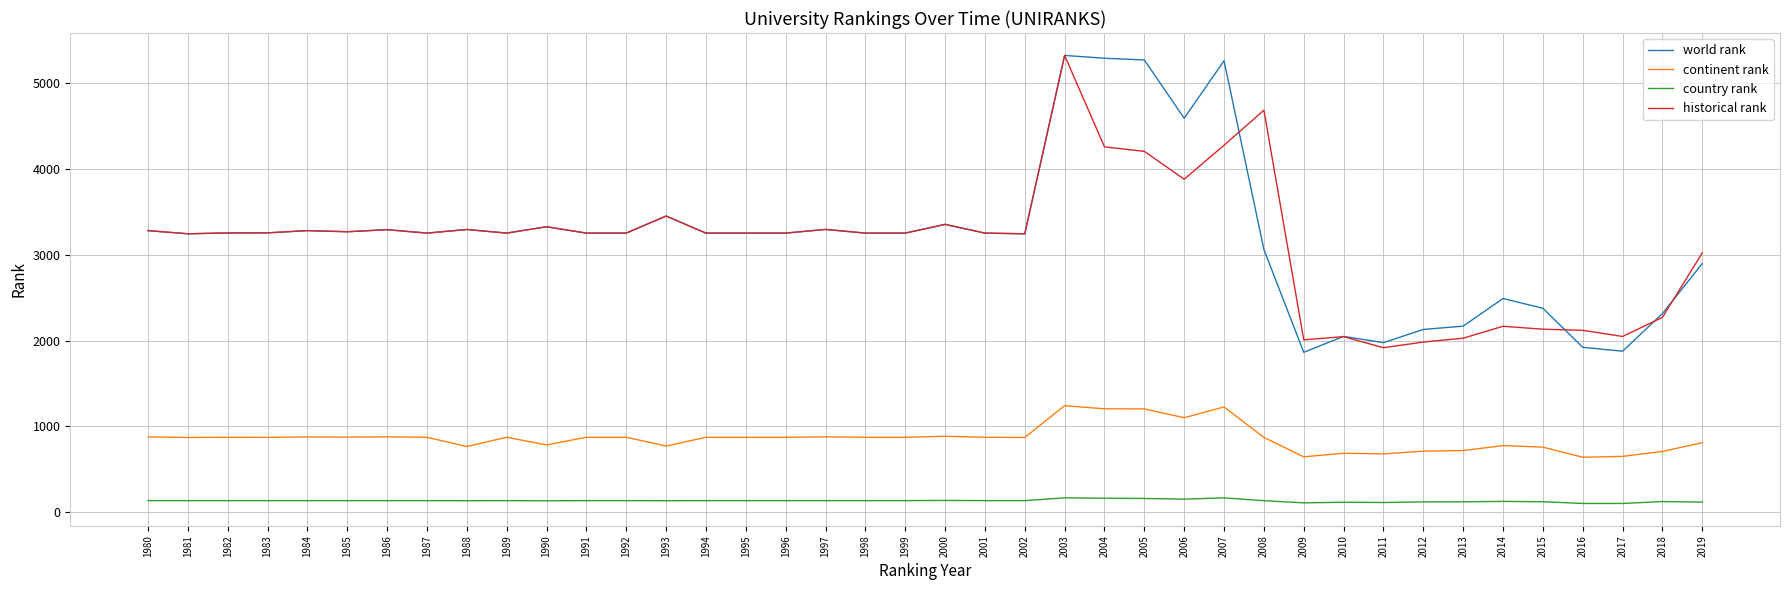

True or false: world rank and historical rank intersect in this chart.

True